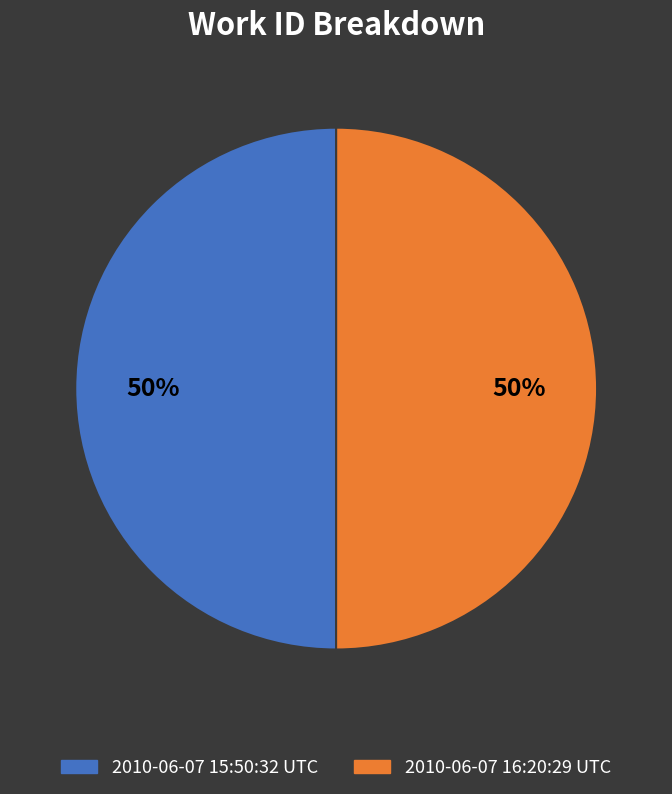

The 2010-06-07 16:20:29 UTC slice represents 39% of the pie. True or false?

False